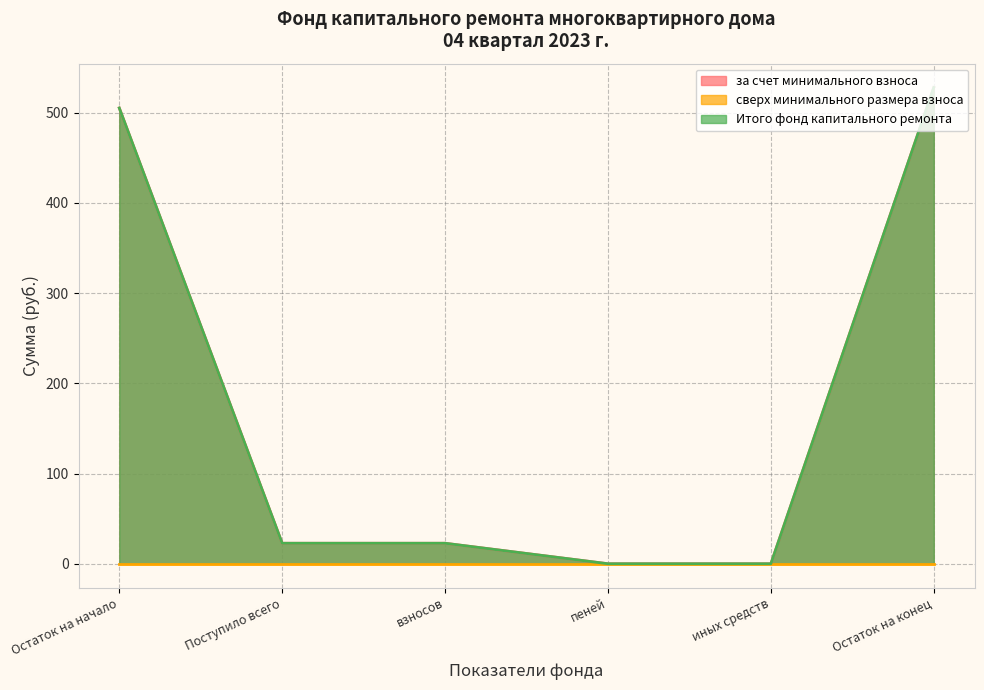

Which series has the largest total across all categories?

за счет минимального взноса